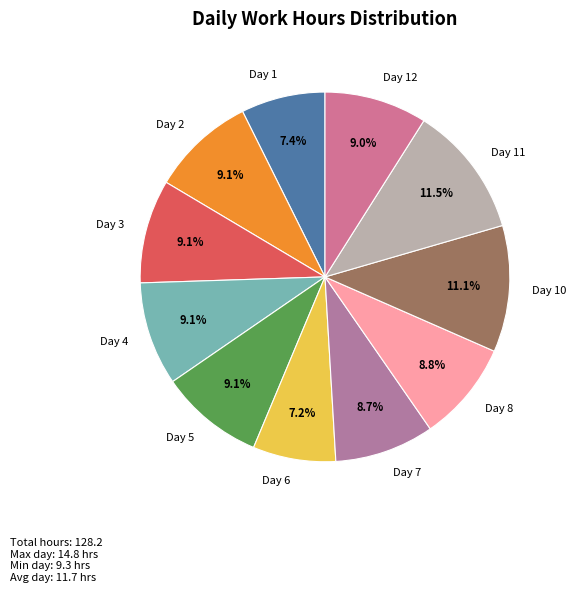

Is Day 1 the majority of the pie?

No